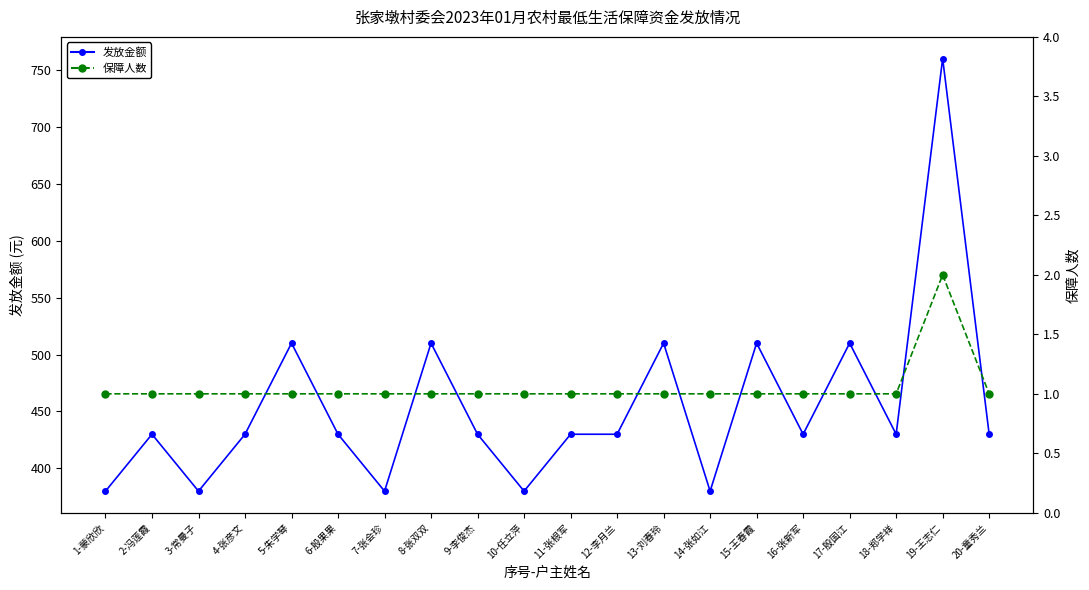

How many lines are shown in the chart?

2